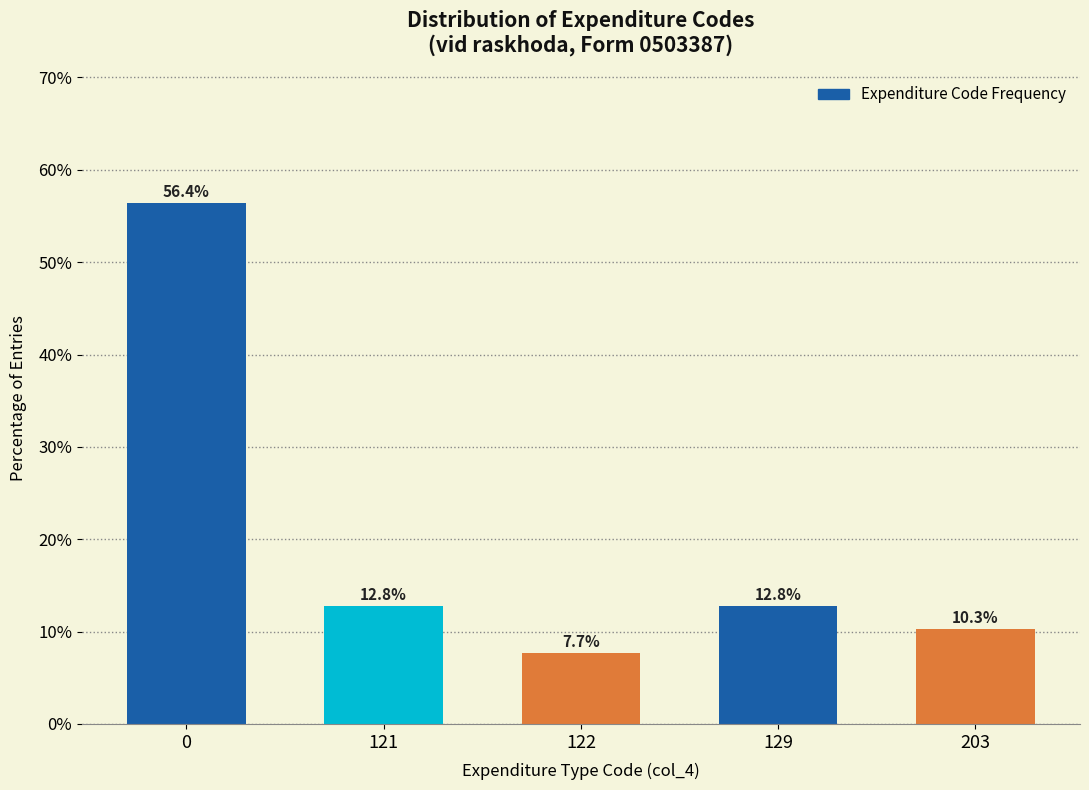

Reading left to right, transcribe all the data shown in this chart.

0=56.4	121=12.8	122=7.7	129=12.8	203=10.3